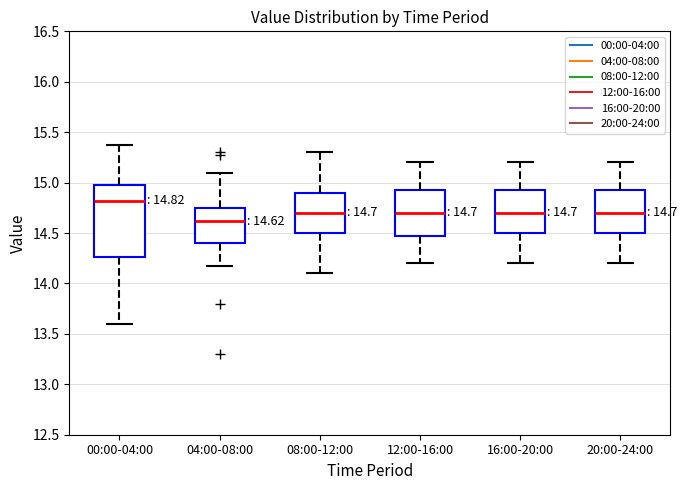

Comparing the boxes themselves (not the whiskers), which one is the tallest?

00:00-04:00